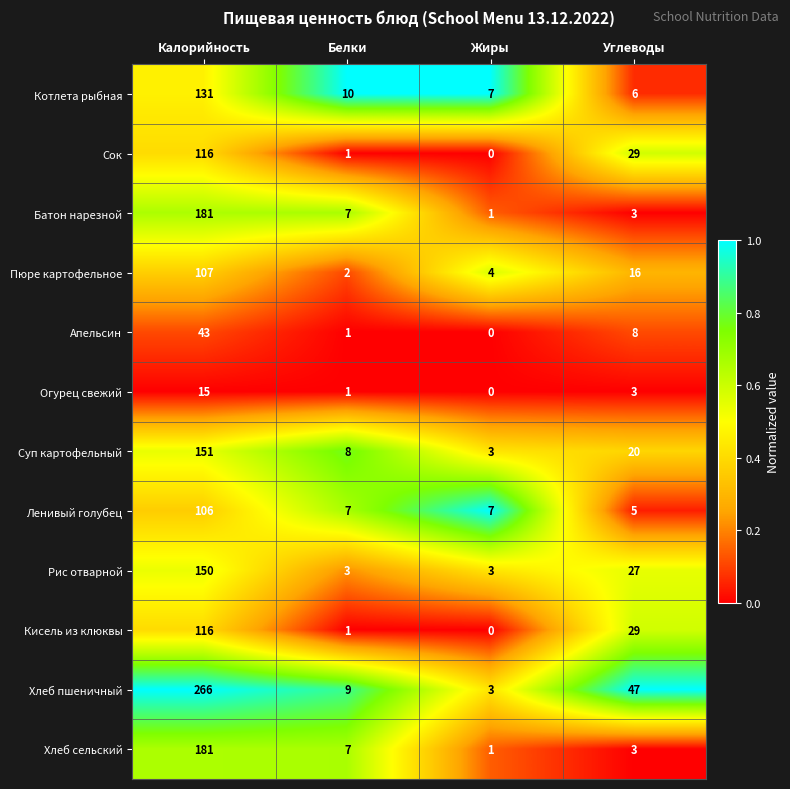

At which category is the sum across all series the highest?

Калорийность